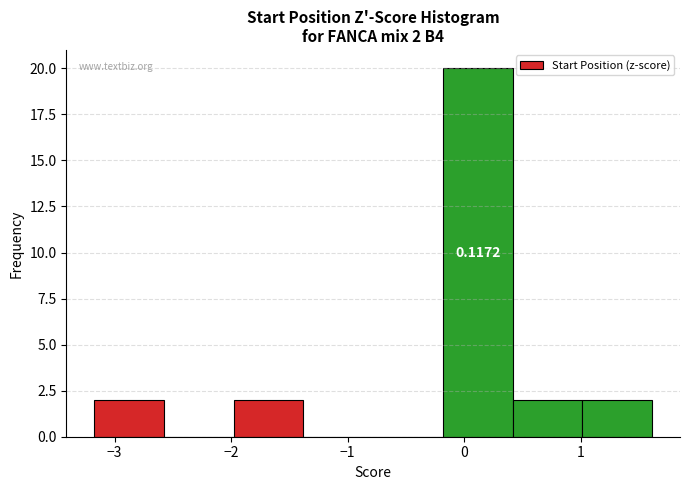

Which range on the x-axis has the tallest bar?

-0.2 to 0.4